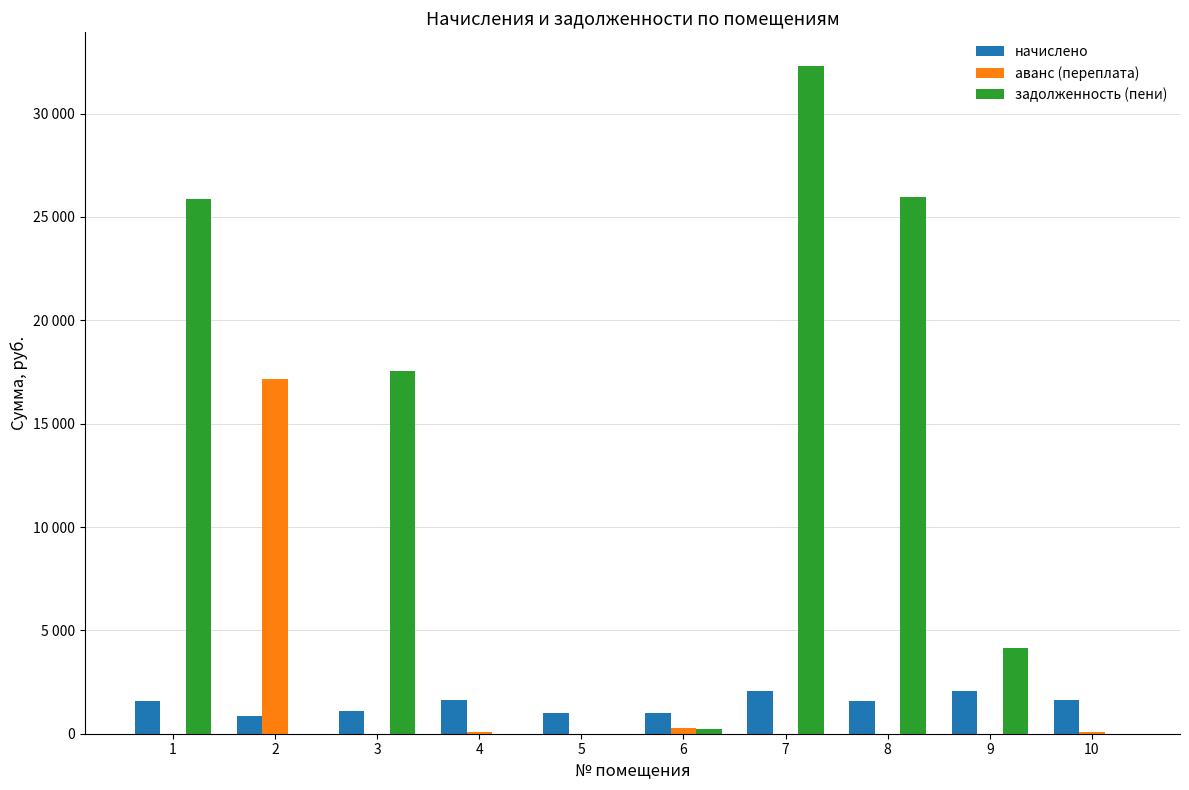

List the labels in order of аванс (переплата) value, largest first.

2, 6, 10, 4, 1, 3, 5, 7, 8, 9